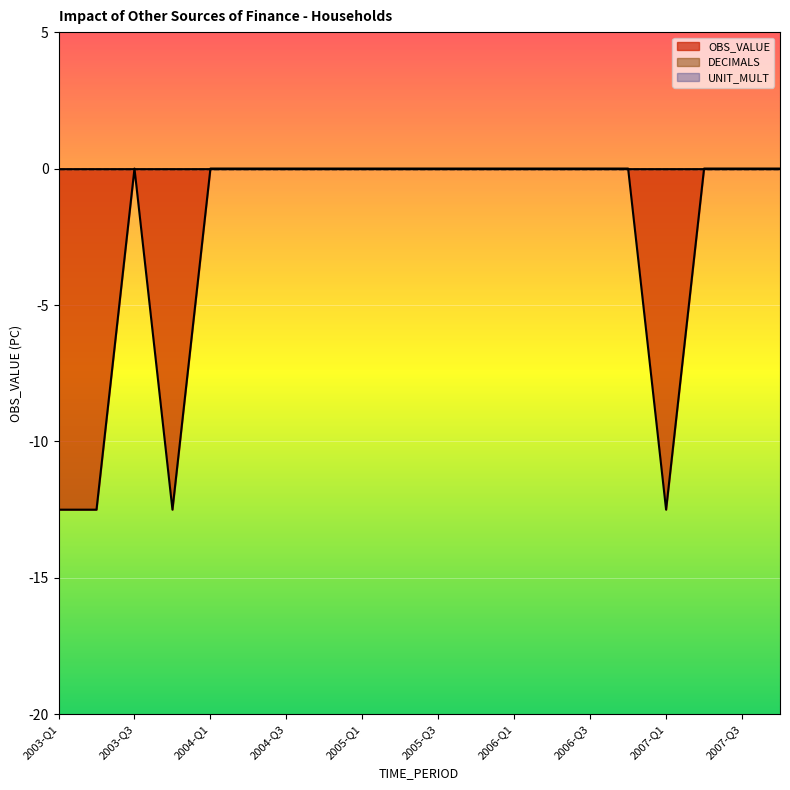

Which category has the lowest value in the OBS_VALUE series?

2003-Q1